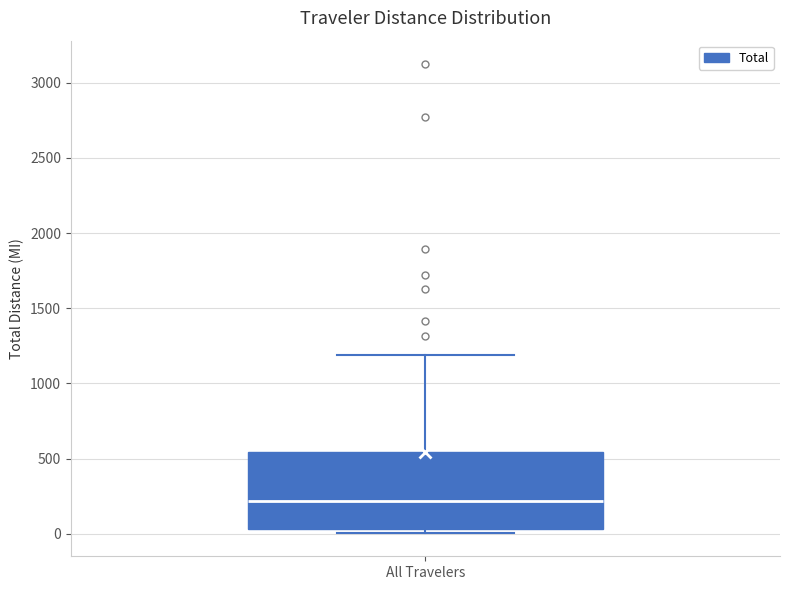

Transcribe this box plot: give where the median line is, the range the box spans, and where the two whiskers end, as read against the y-axis. The values are not printed on the chart, so give them approximately, as read against the axis.

median 200, box 50 to 550, whiskers 0 to 1200